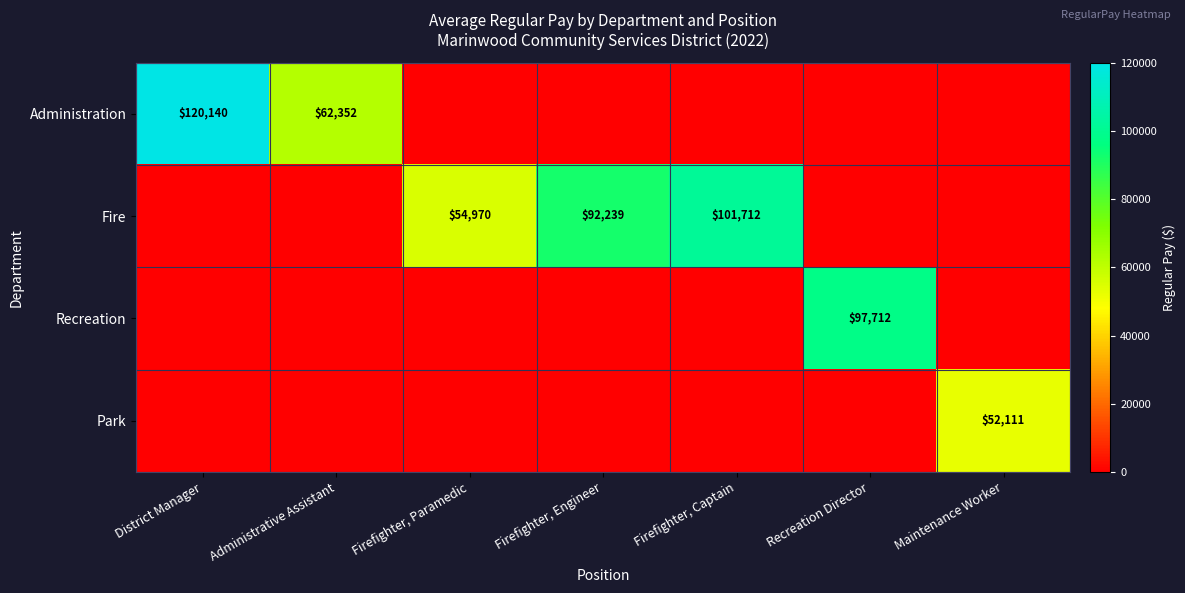

The value of Park at Maintenance Worker is 88589. True or false?

False